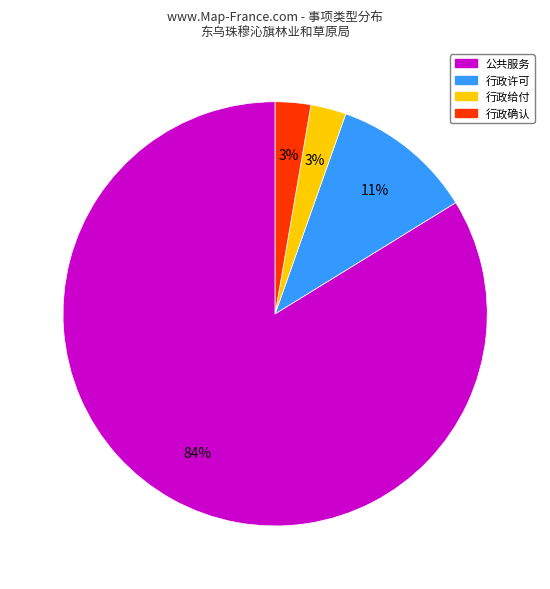

Does 公共服务 represent more than half of the total?

Yes